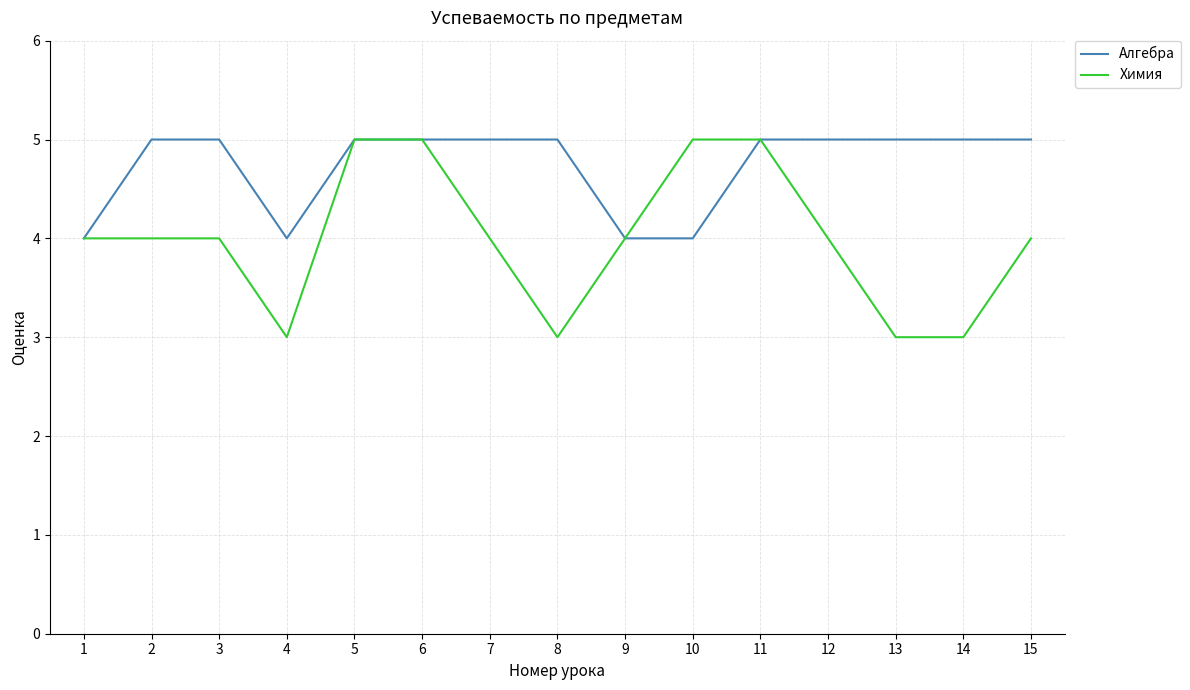

What is the maximum value shown in the chart?

5